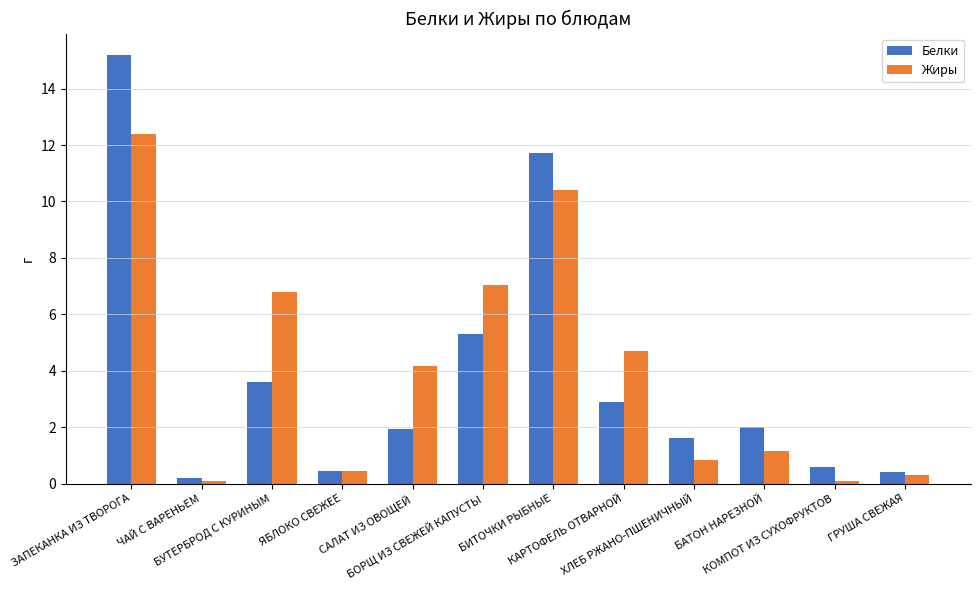

Where is Белки nearest to the value 7?

БОРЩ ИЗ СВЕЖЕЙ КАПУСТЫ